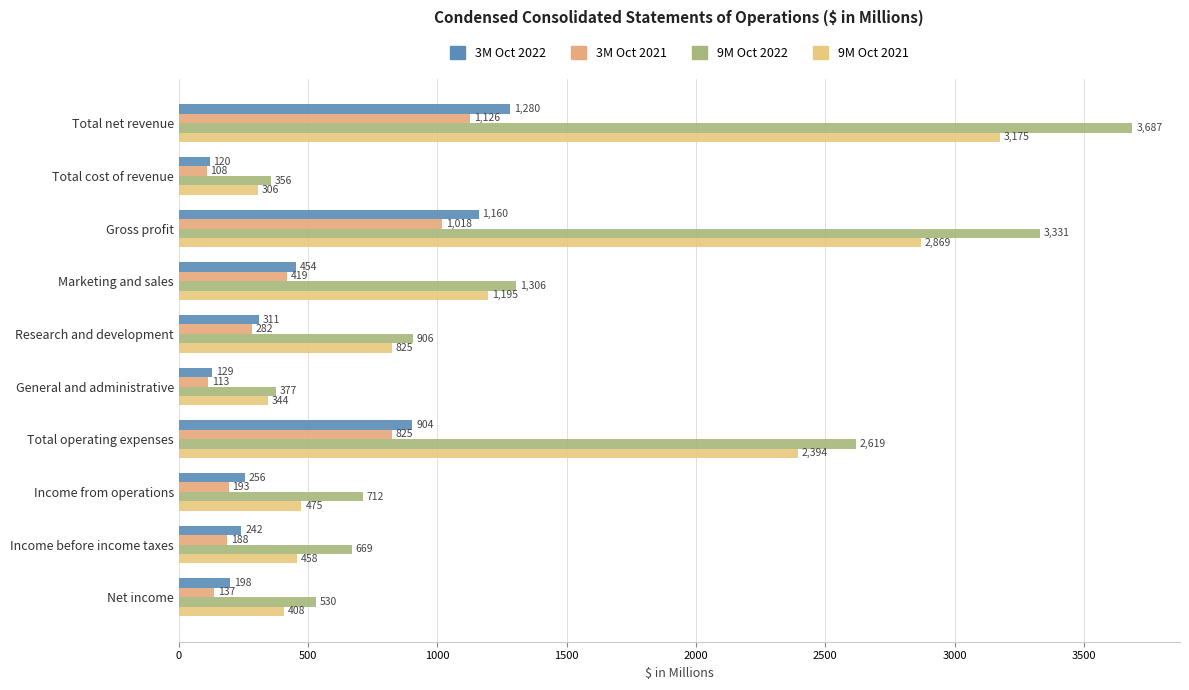

How many series are shown in this chart?

4